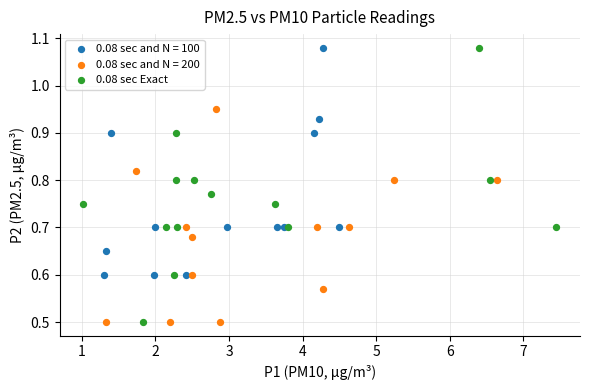

Which series has the largest Y range (max minus min)?

0.08 sec Exact